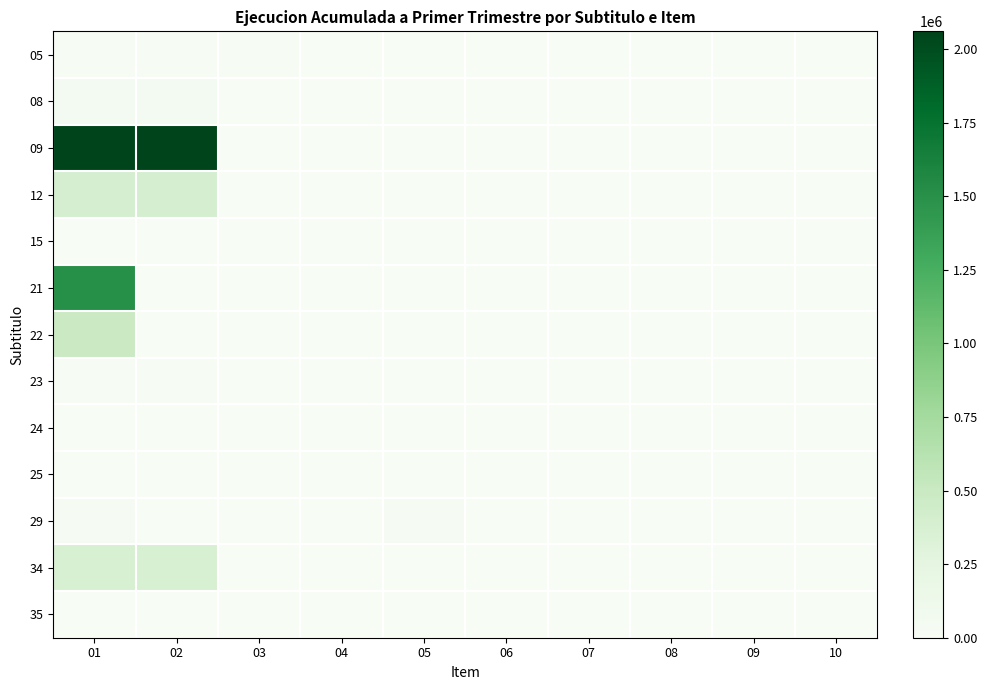

How many categories are shown in the chart?

10